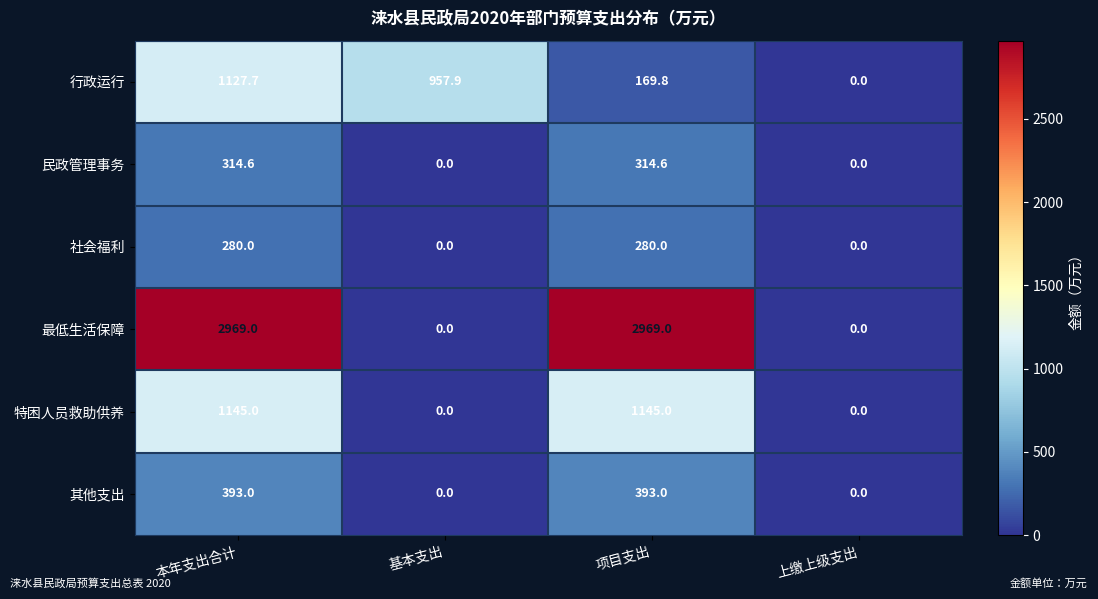

How many data points does each series have?

4